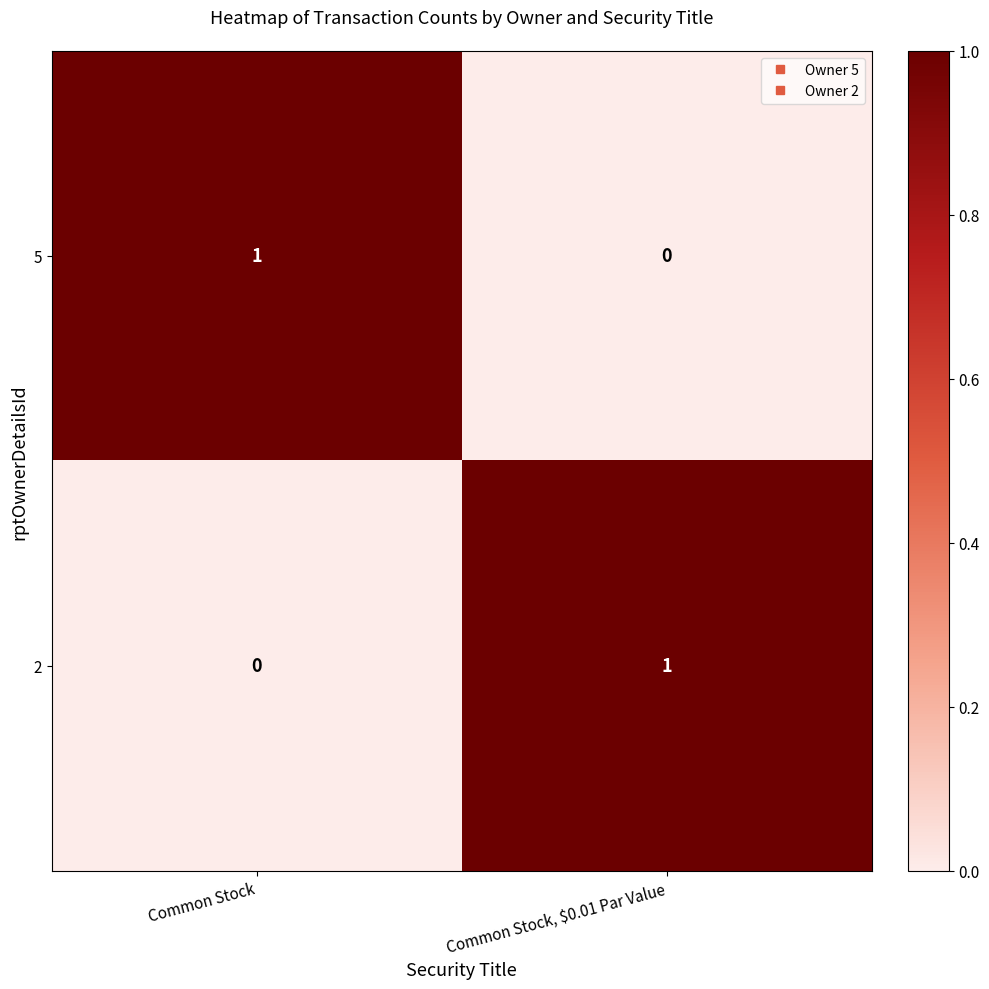

What is the total value across all series at Common Stock?

1